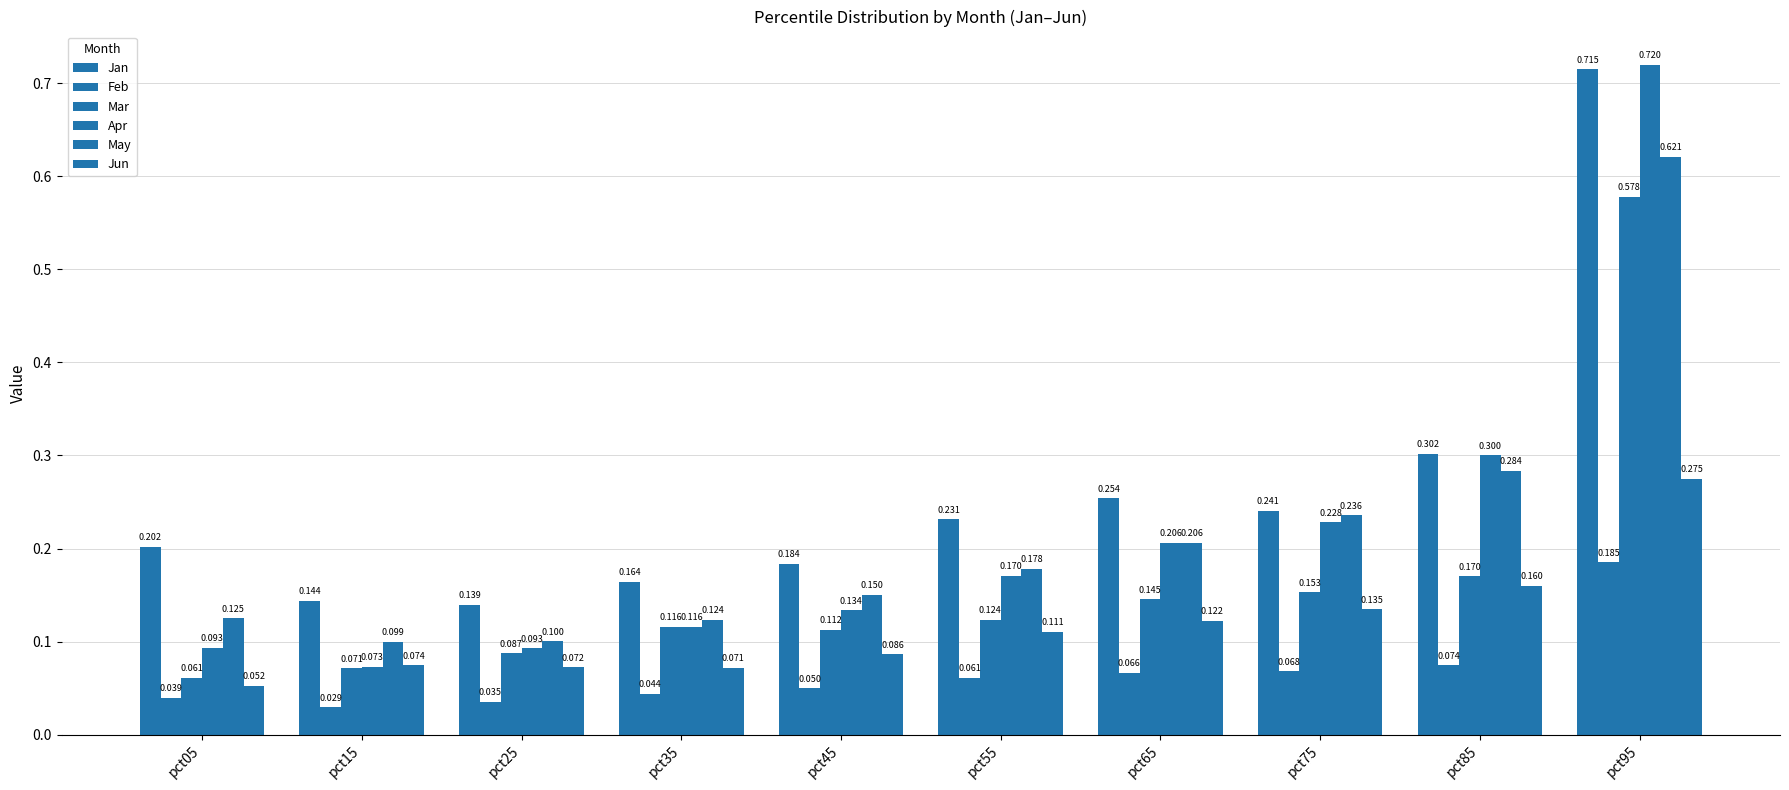

Does the chart contain any negative values?

No